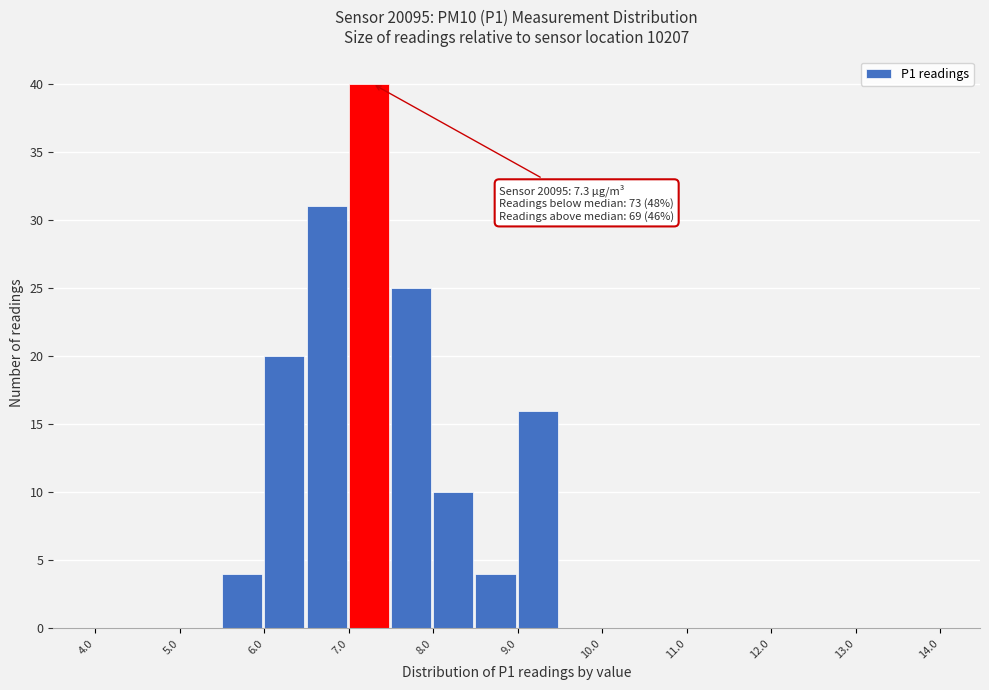

Over which range of the x-axis is the bar tallest?

7.0 to 7.5